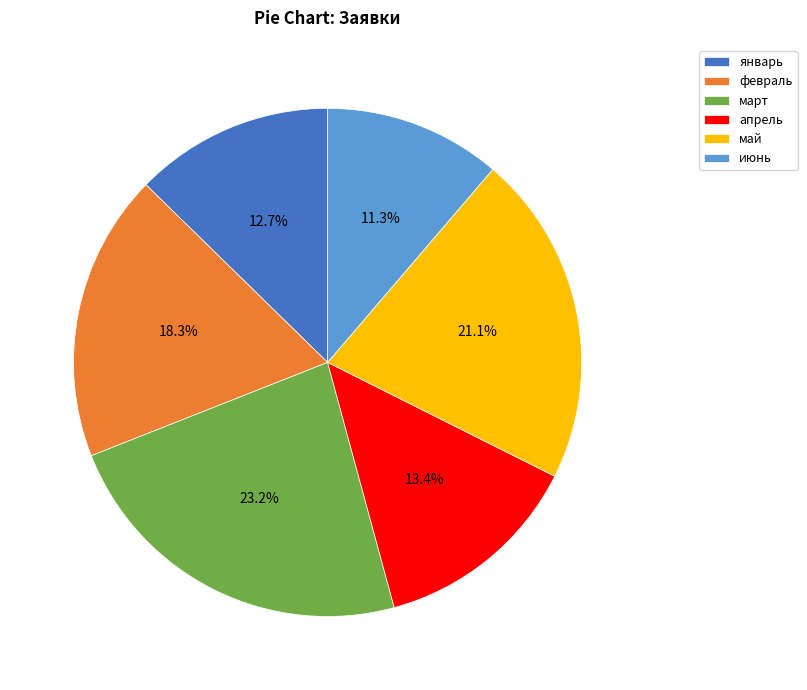

What is the smallest slice in the pie chart?

июнь